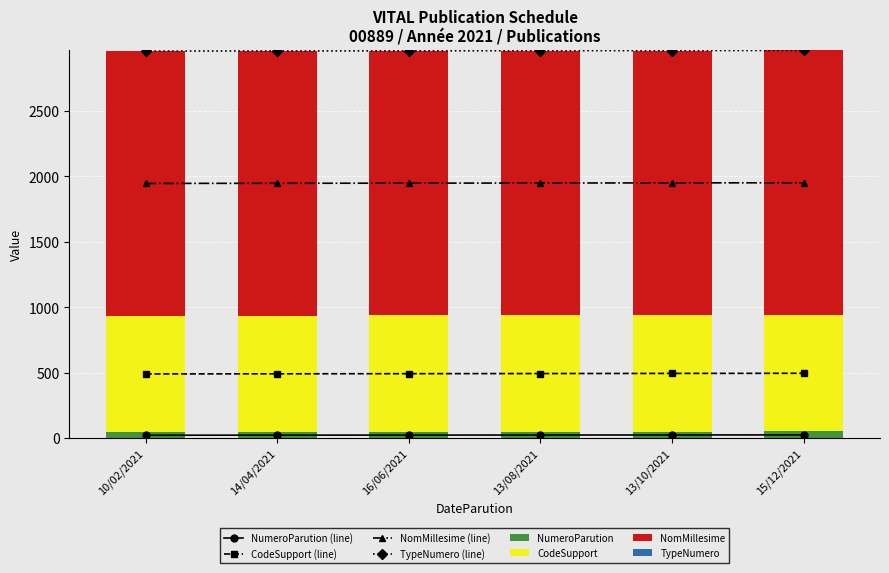

What is the label of the 2nd bar from the right?

13/10/2021